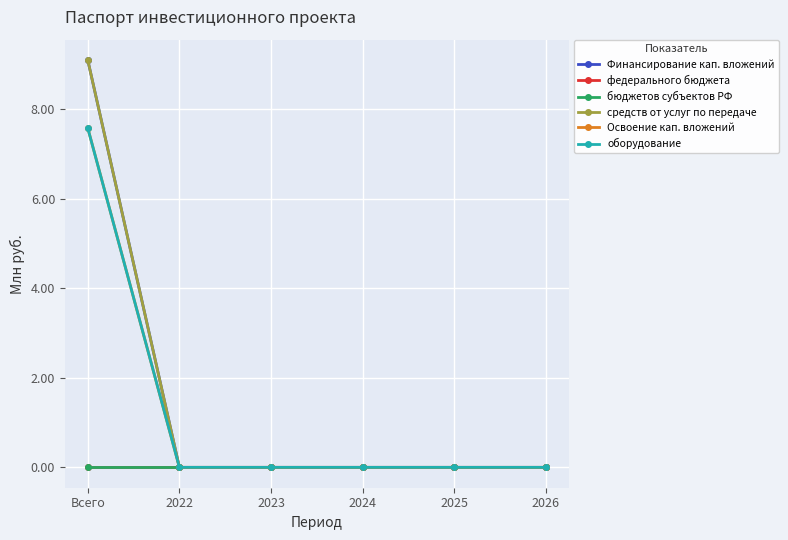

Which category has the highest value across all series?

Всего